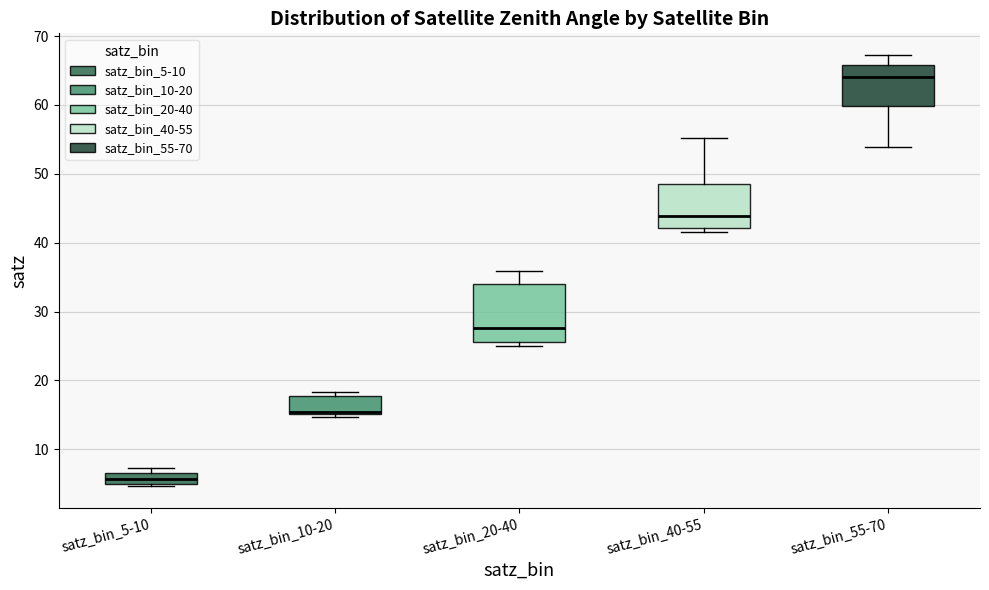

Which box is the tallest, from its lower edge to its upper edge?

satz_bin_20-40